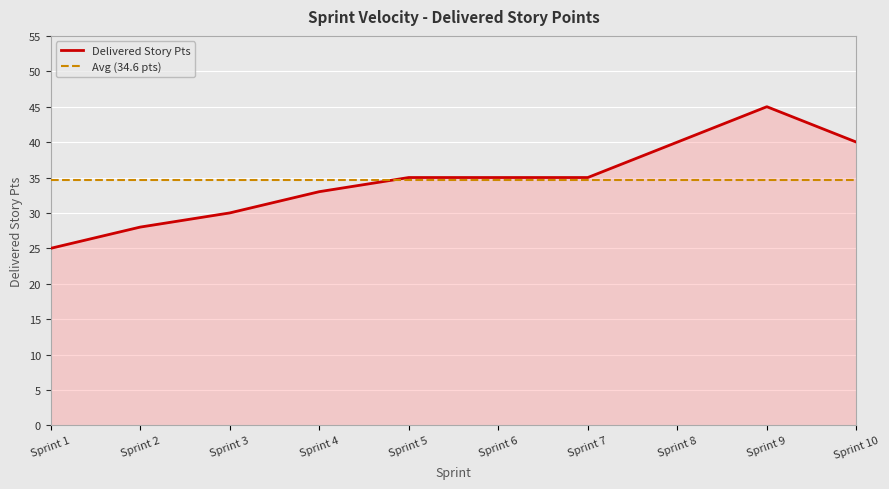

How many distinct data groups are displayed?

1